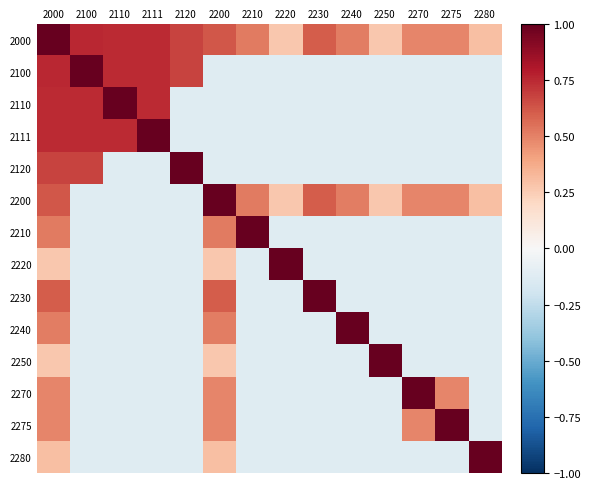

Which category has the lowest value across all series?

2200